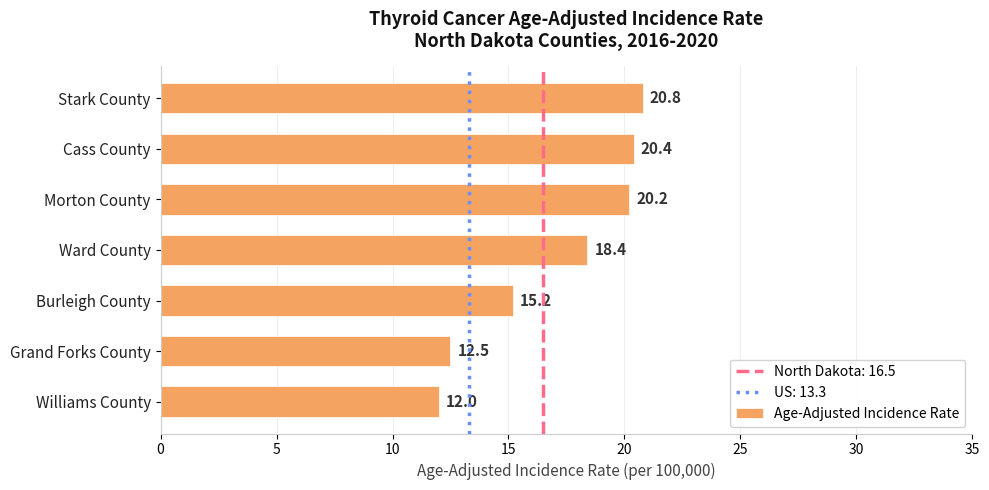

Between Morton County and Grand Forks County, which is larger?

Morton County